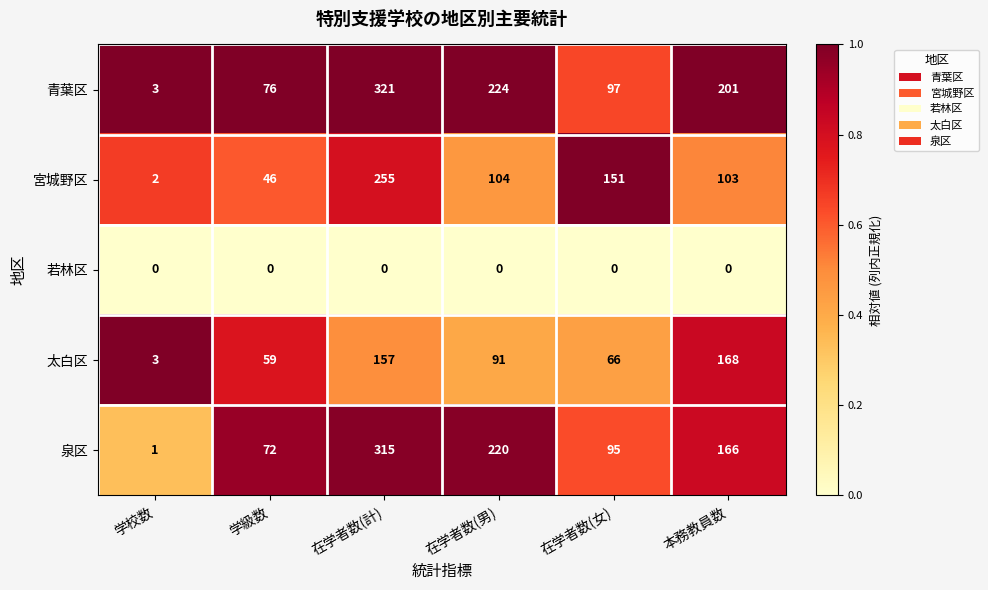

At which category does the chart reach its peak across all series?

在学者数(計)